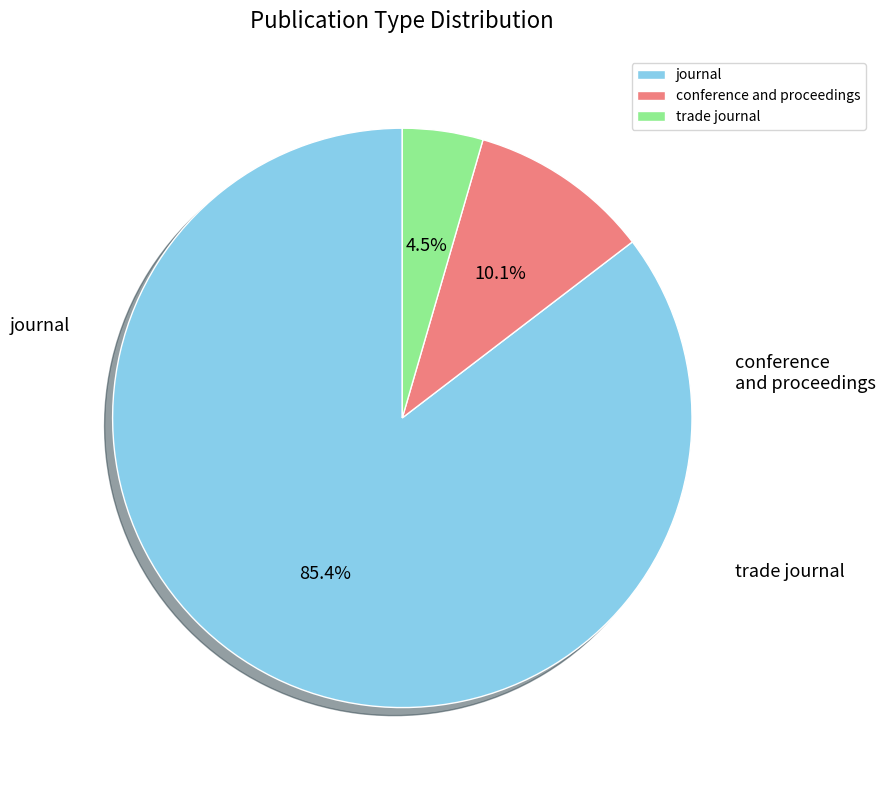

How many slices are in this pie chart?

3